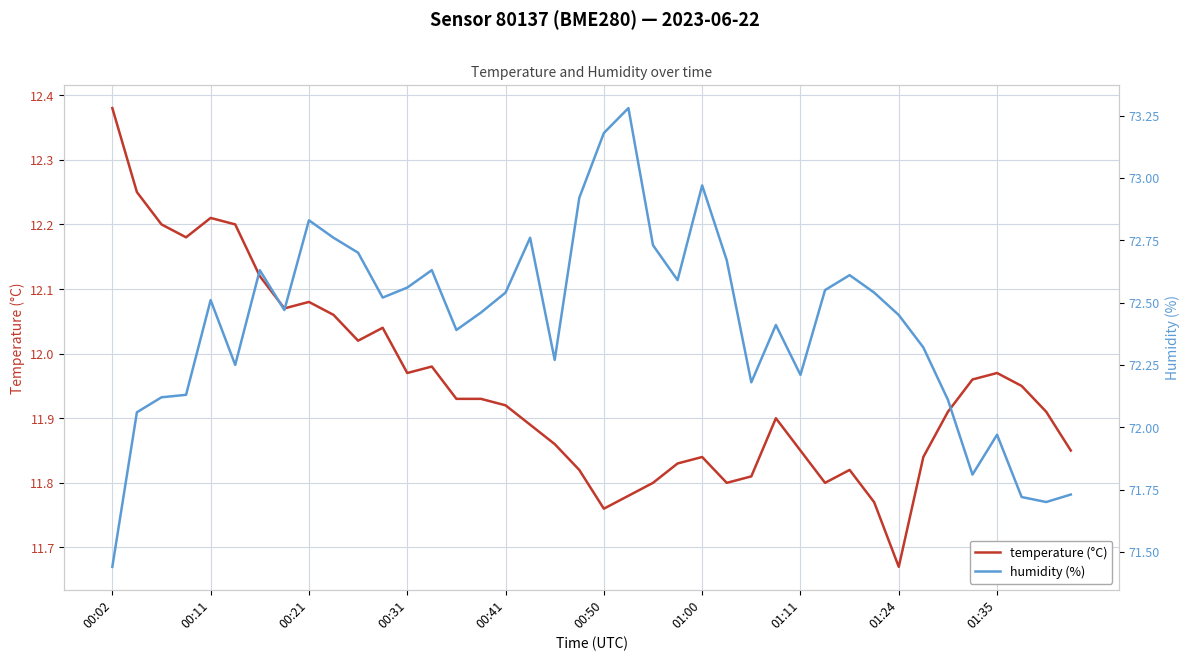

How many data points in humidity (%) are less than 72?

6